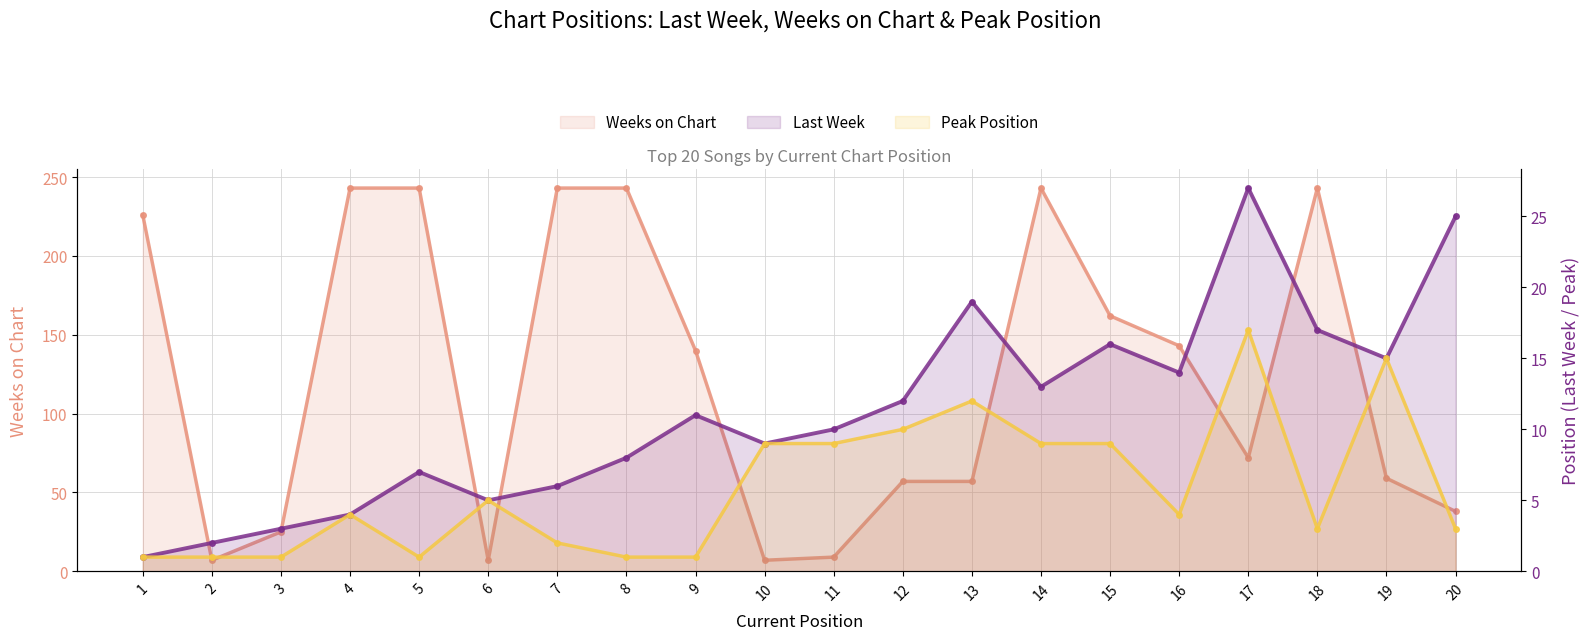

Where does the Weeks on Chart series first go above 140?

1